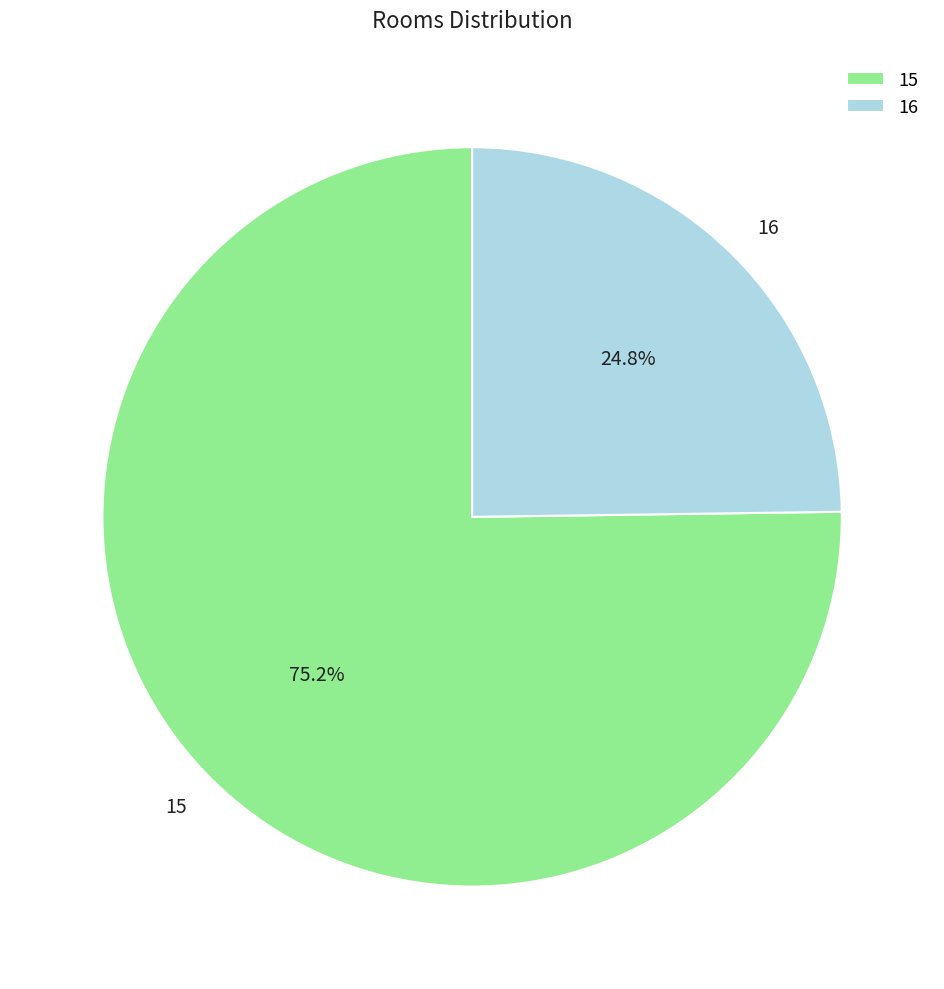

Rank the categories by value from highest to lowest.

15, 16